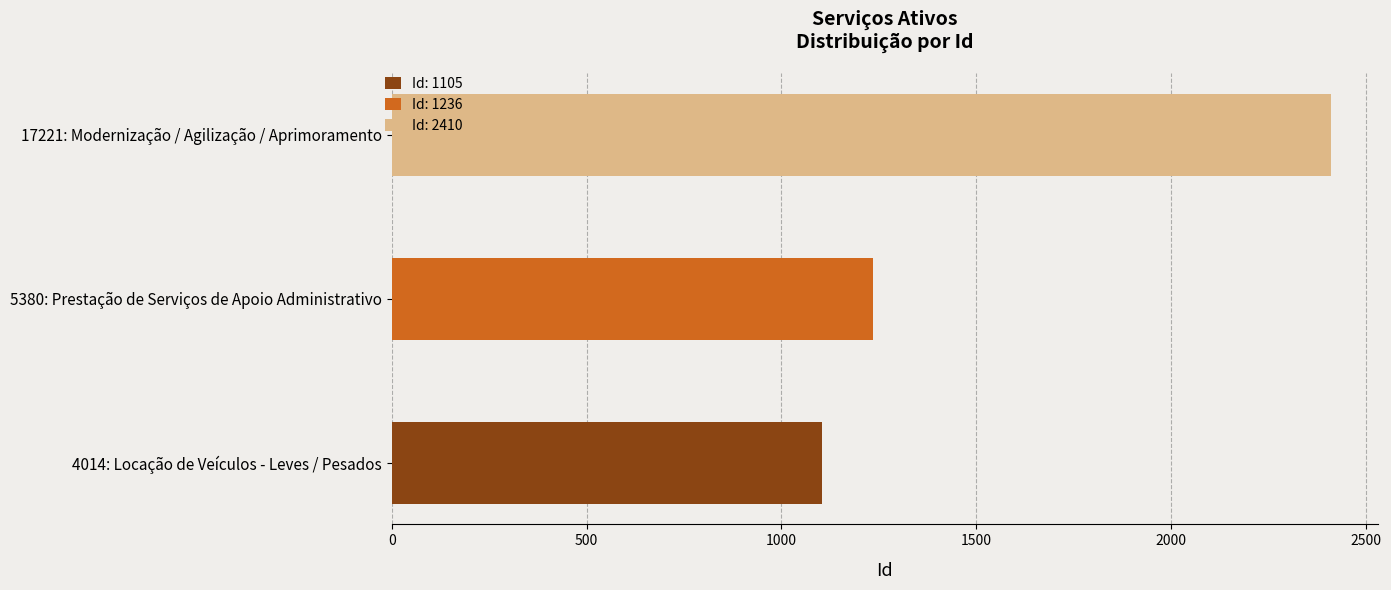

What is the difference between the values at 4014: Locação de Veículos - Leves / Pesados and 5380: Prestação de Serviços de Apoio Administrativo?

131